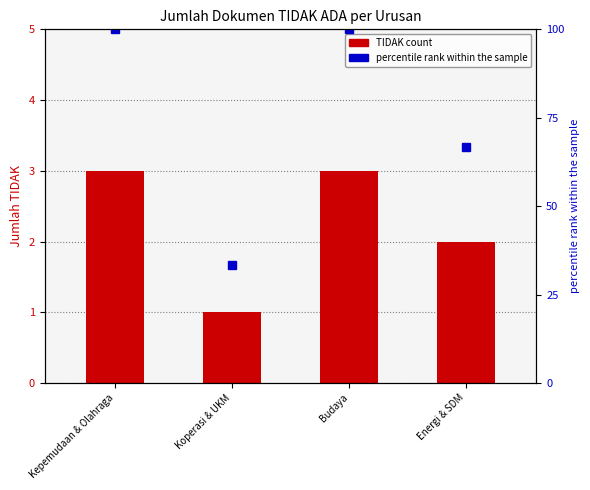

What is the difference between the TIDAK count values at Koperasi & UKM and Budaya?

2.0